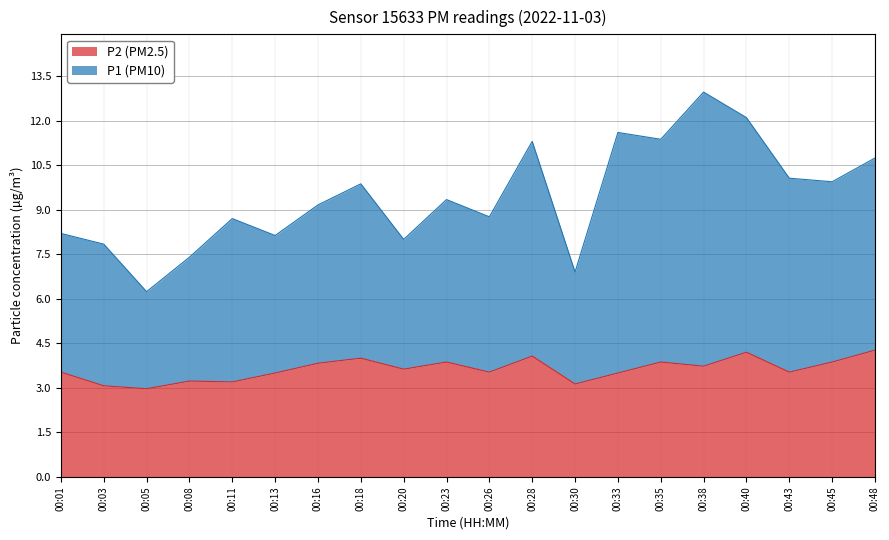

What is the value of the P2 point at the 19th from the left?

3.9